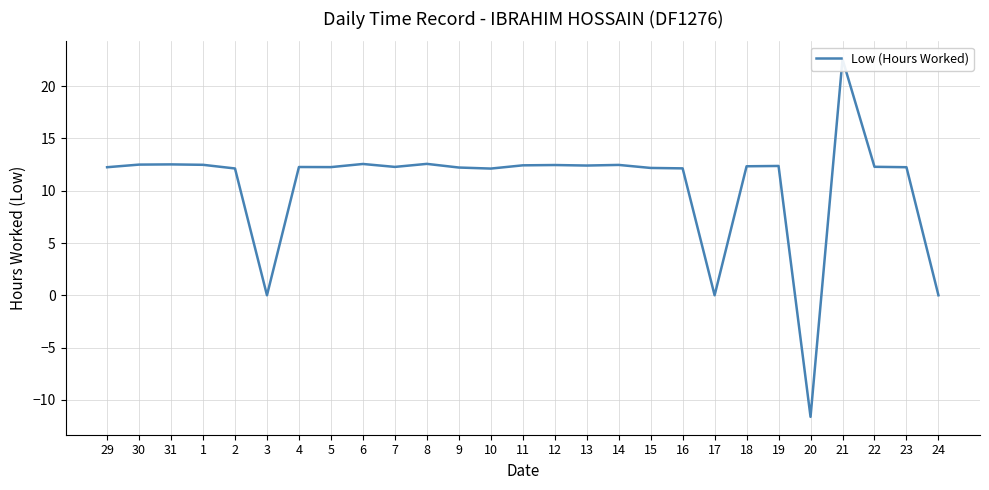

What is the change in value from 29 to 16?

-0.1